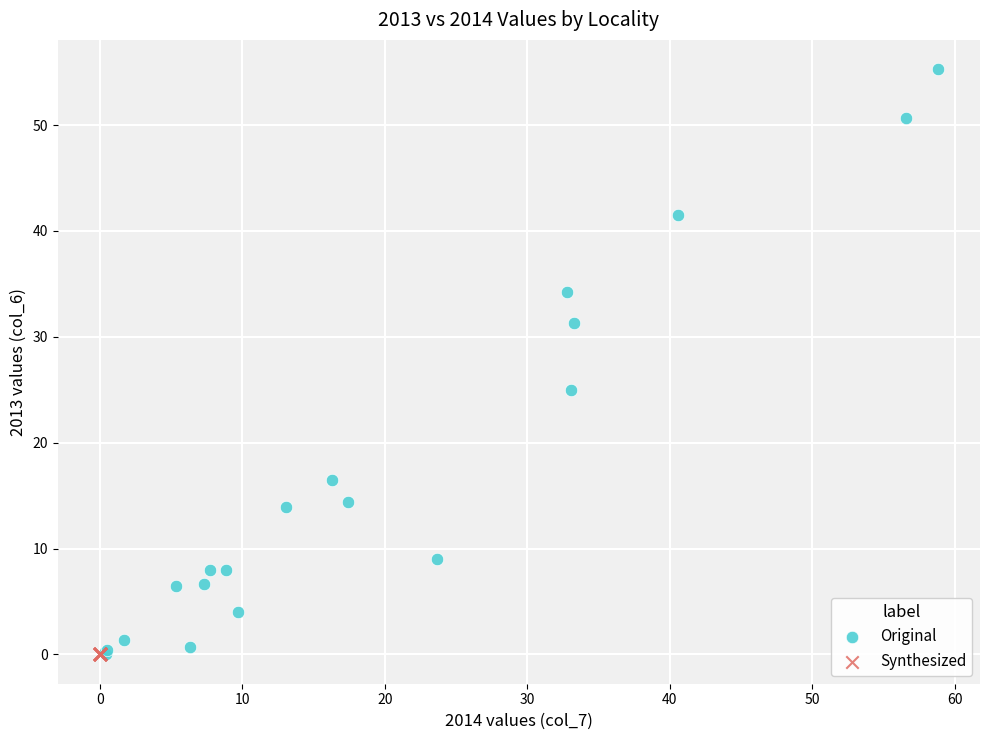

What are all the series names shown in the legend?

Original, Synthesized